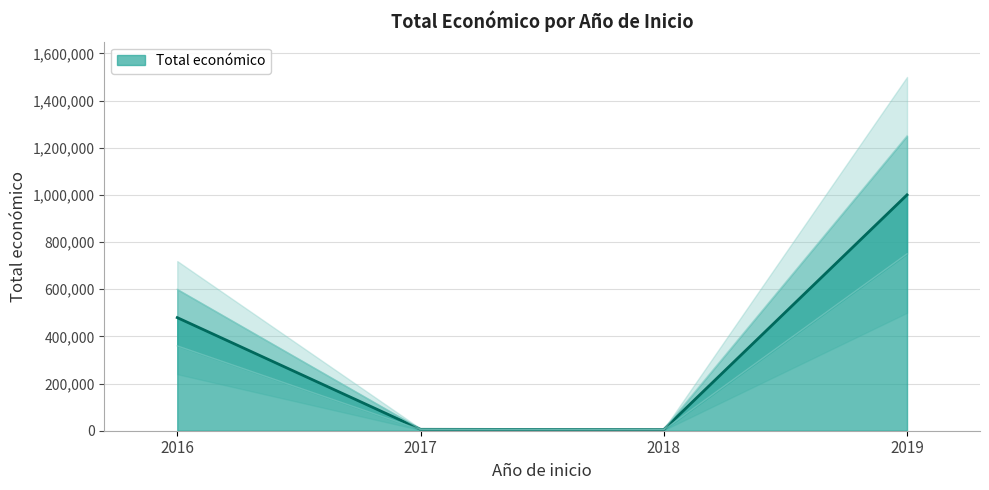

At which category does the data reach its first local valley?

2018